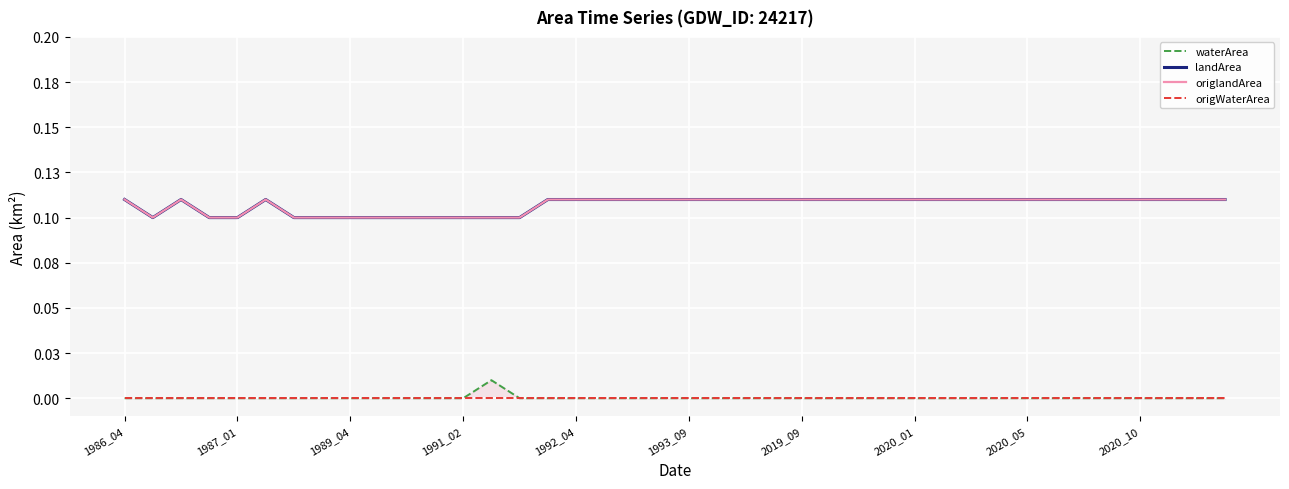

At 33, list the series in order from largest to smallest.

landArea, origlandArea, waterArea, origWaterArea